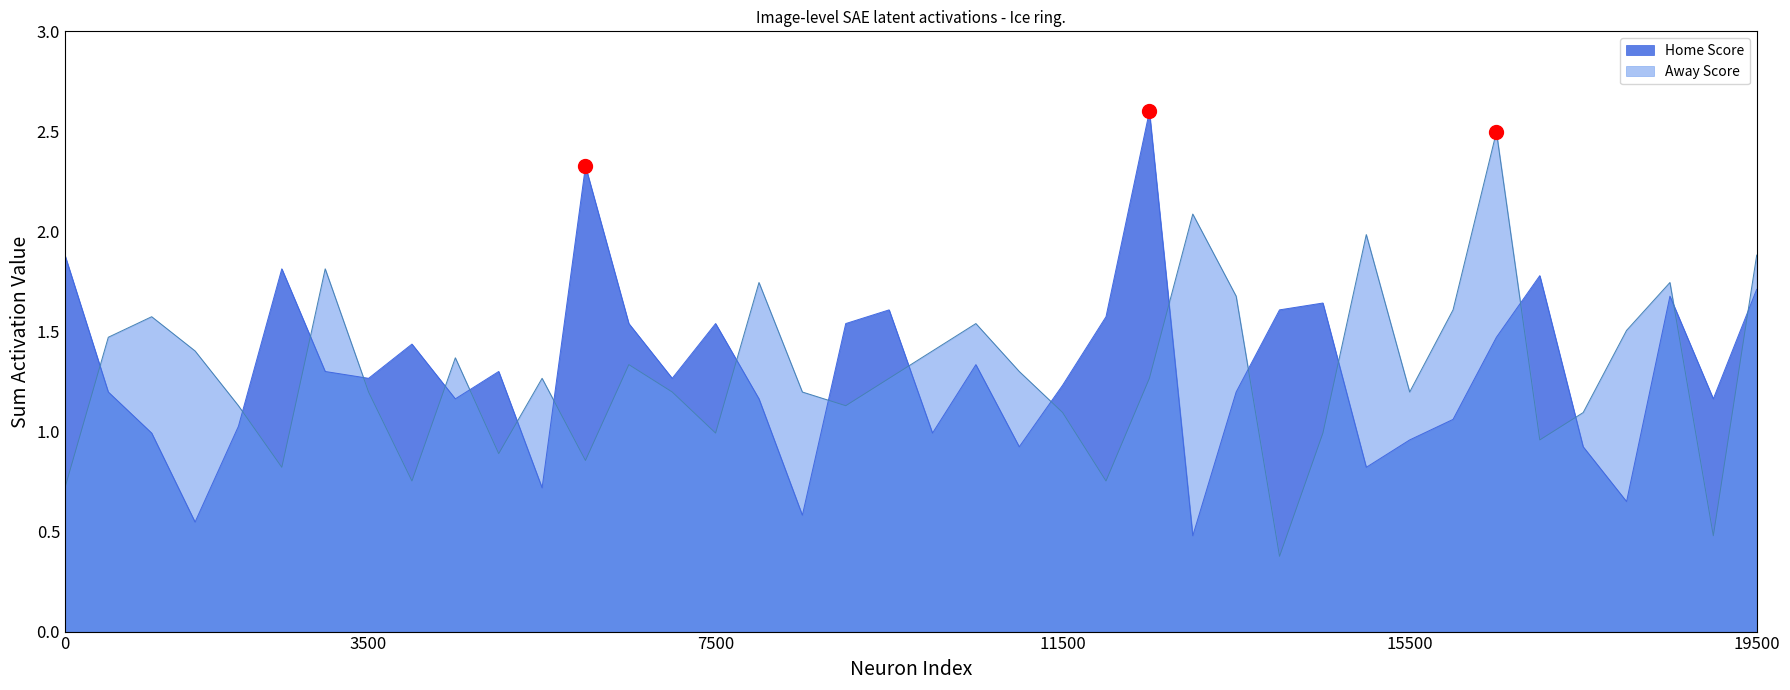

How many lines are shown in the chart?

2